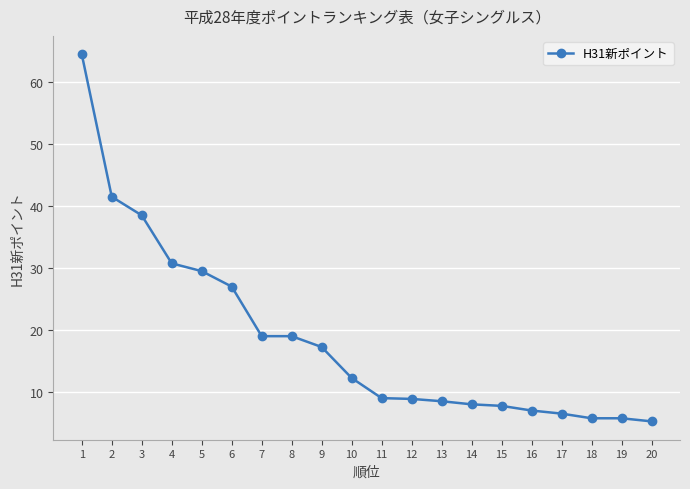

Which has a higher value, 14 or 4?

4